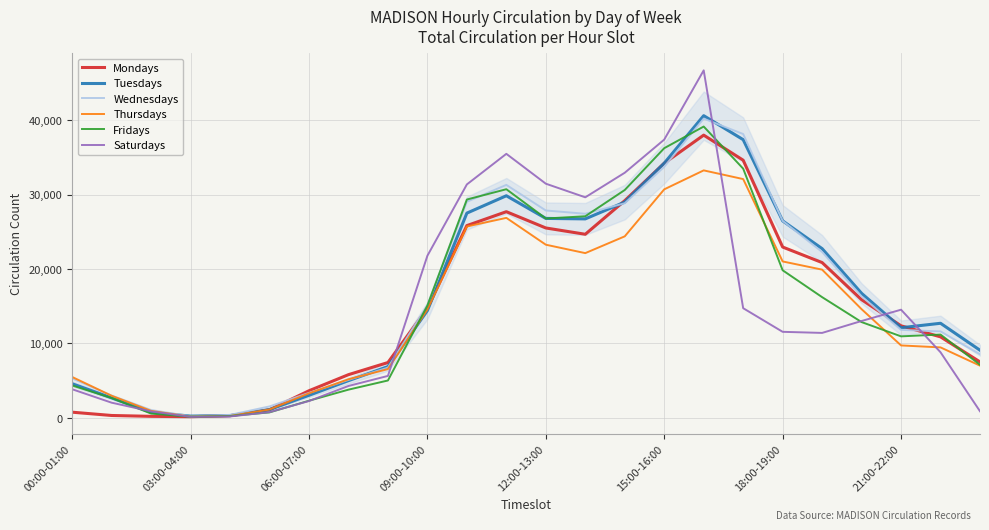

Which series has the widest spread of values?

Saturdays